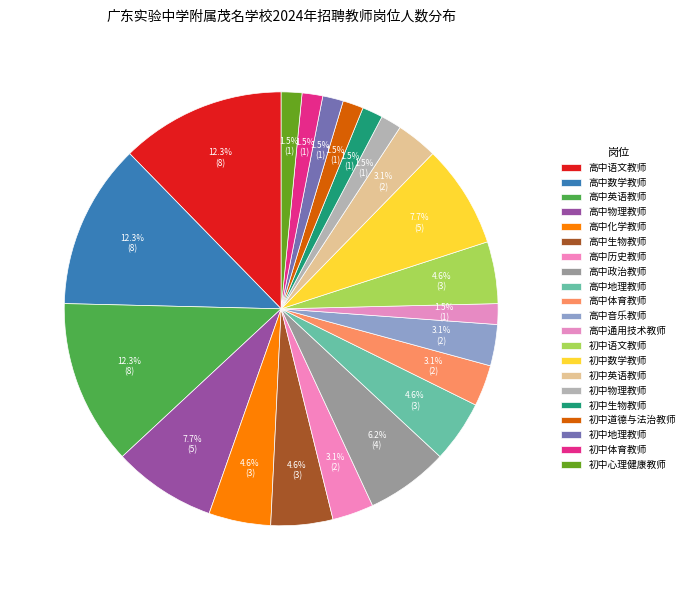

To the nearest percent, what portion does 高中通用技术教师 represent?

2%